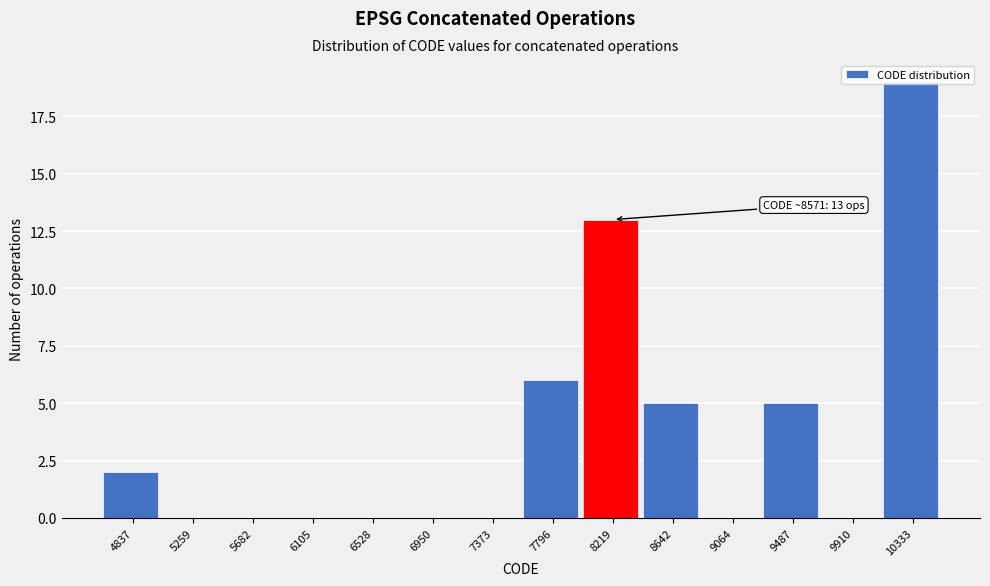

The chart shows a value of 3 at 4837. True or false?

False